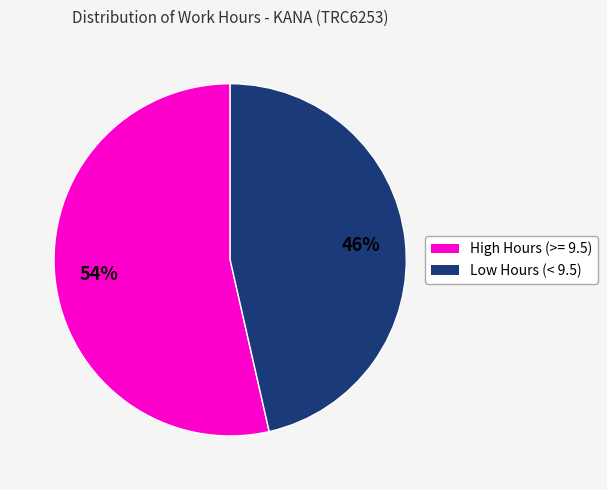

Which has a higher value, Low Hours (< 9.5) or High Hours (>= 9.5)?

High Hours (>= 9.5)